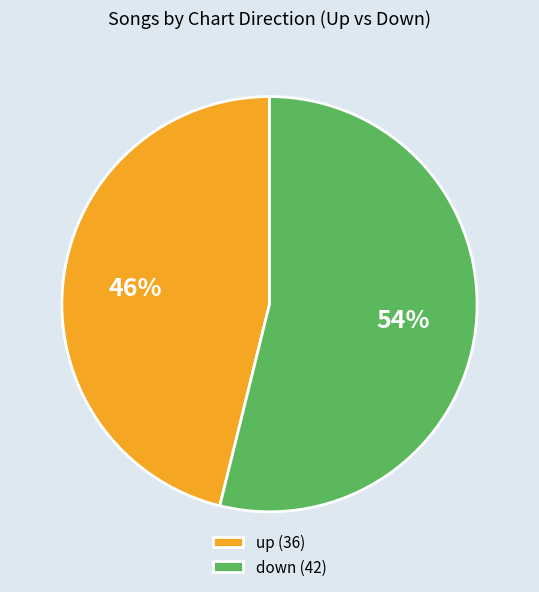

What is the largest slice in the pie chart?

down